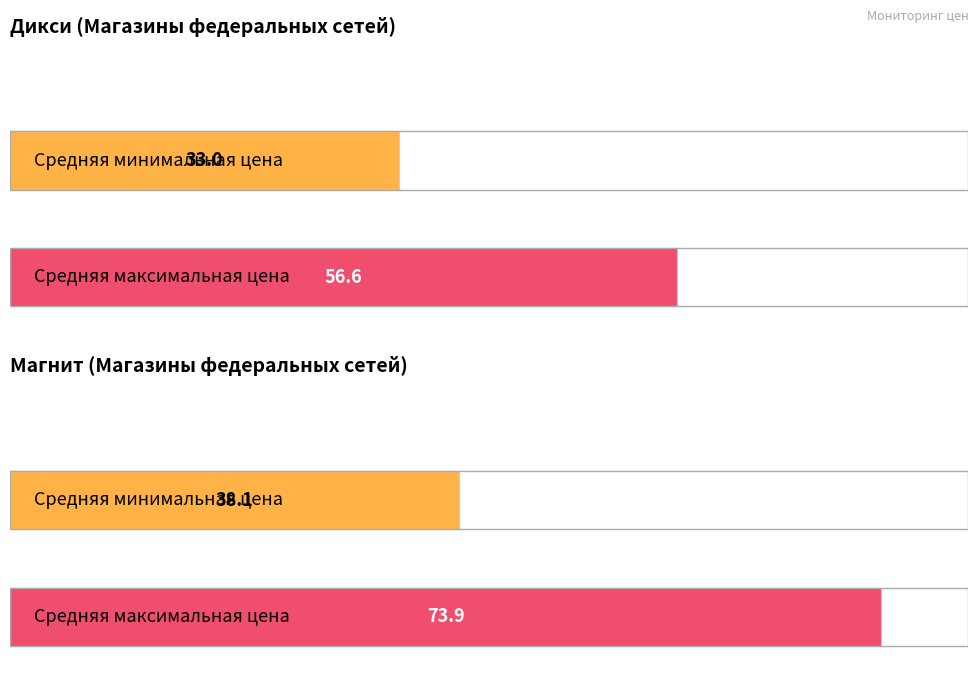

The Min Price (Дикси) series shows 65.0 at Крупа рисовая. True or false?

False